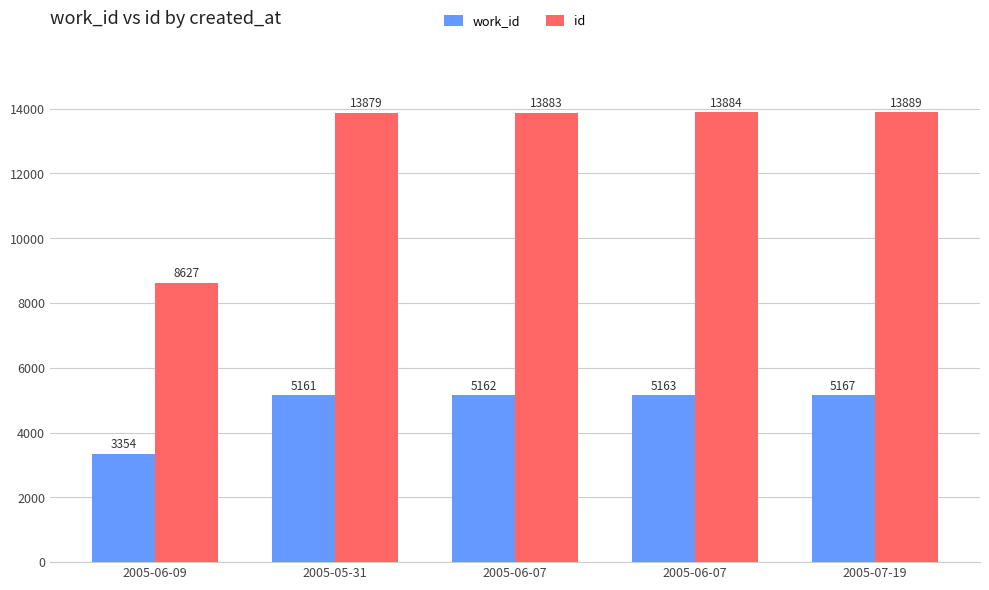

Rank the series at 2005-06-07 from lowest to highest value.

work_id, id